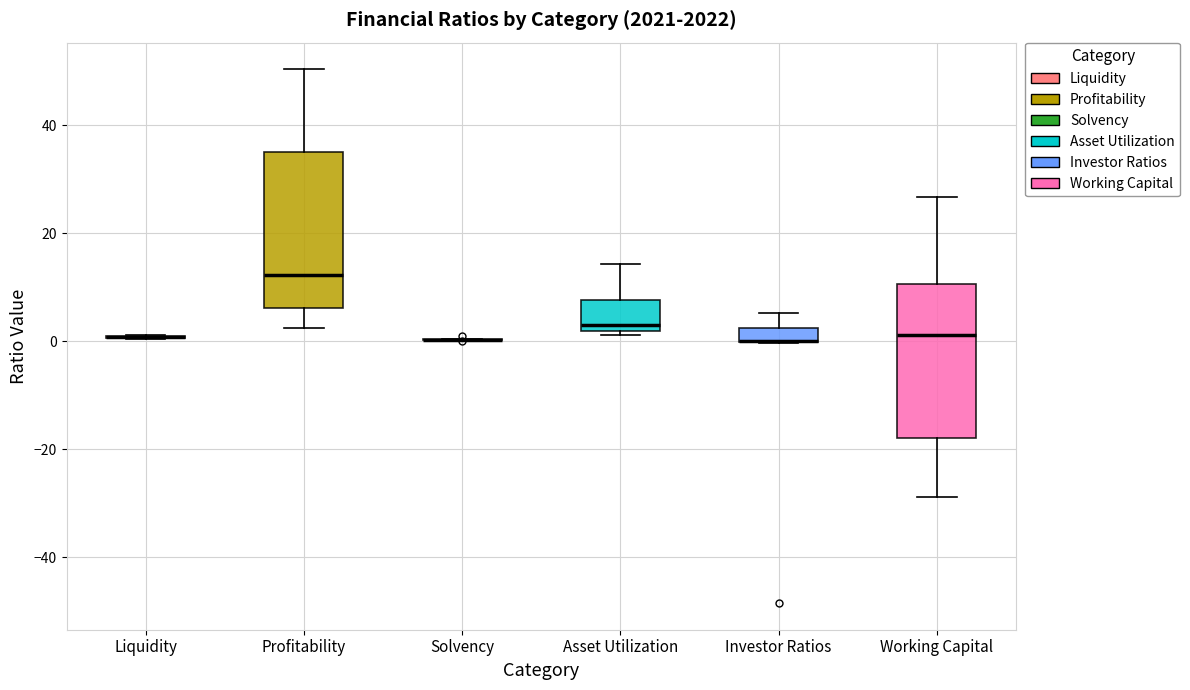

Where does the upper whisker of the box for Working Capital end on the y-axis? The values are not printed on the chart, so give them approximately, as read against the axis.

26